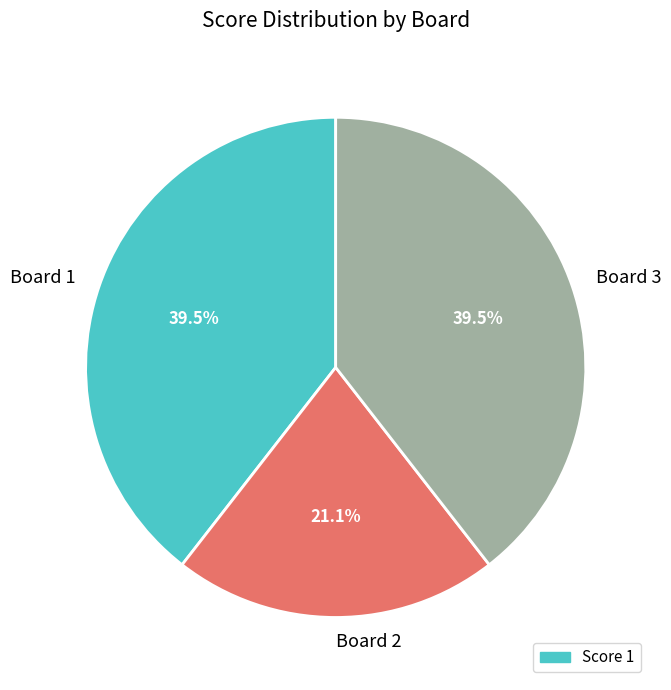

What is the ratio of the value at Board 1 to the value at Board 3?

1.0